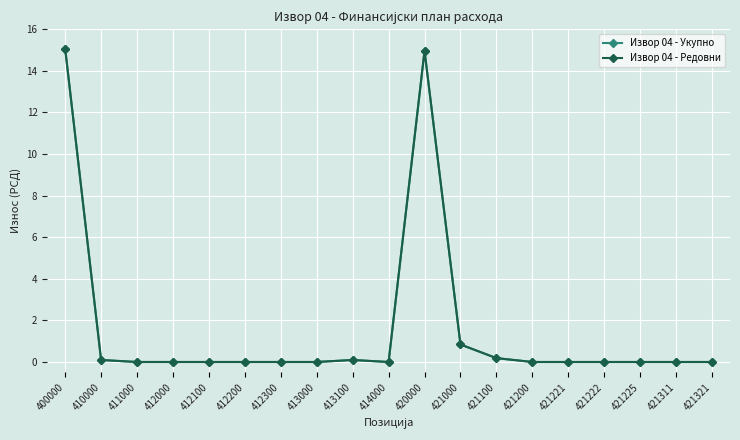

At how many categories does at least one series exceed 8976934?

2